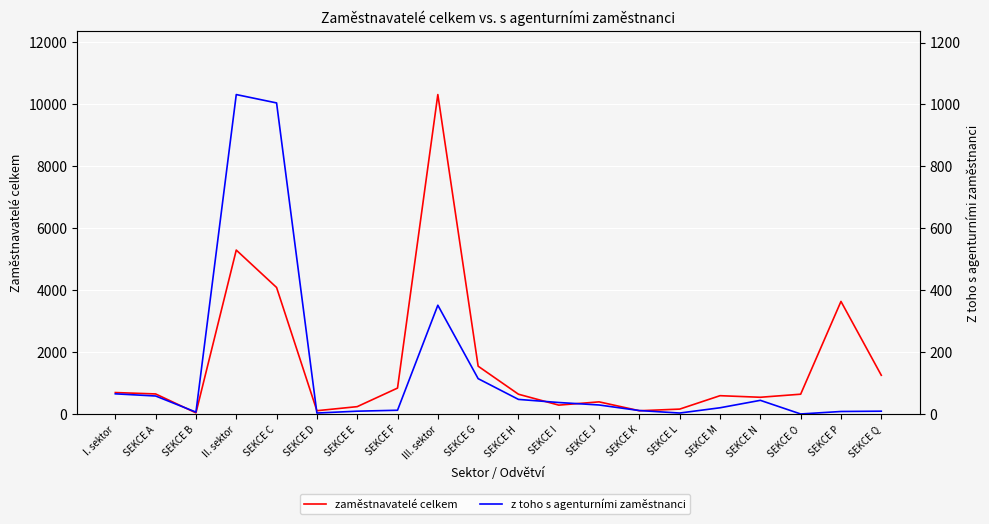

What position from the left is SEKCE K?

14